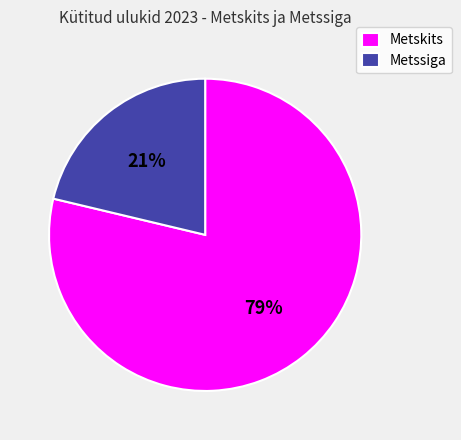

To the nearest percent, what percentage of the pie is Metskits?

79%